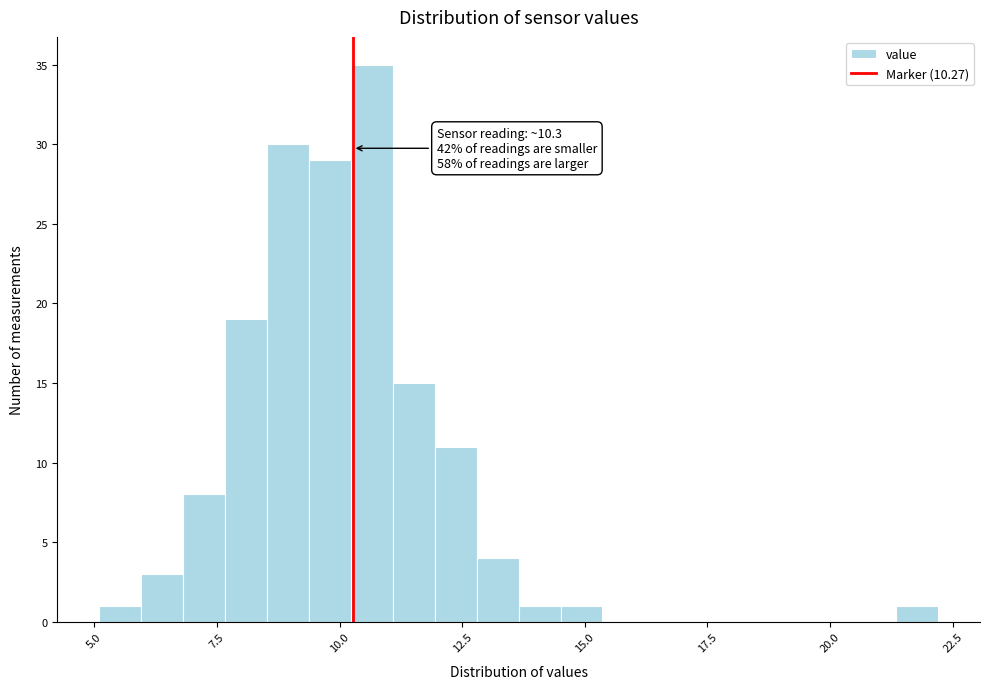

Read against the x-axis, roughly where is the centre of the tallest bar?

10.5